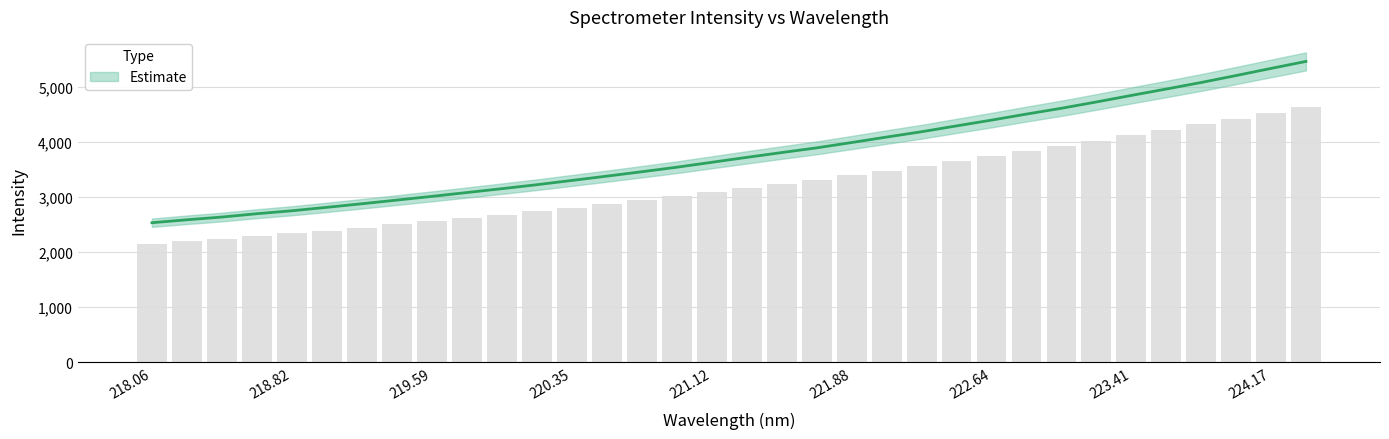

Are the bars grouped side by side (vs. stacked)?

No